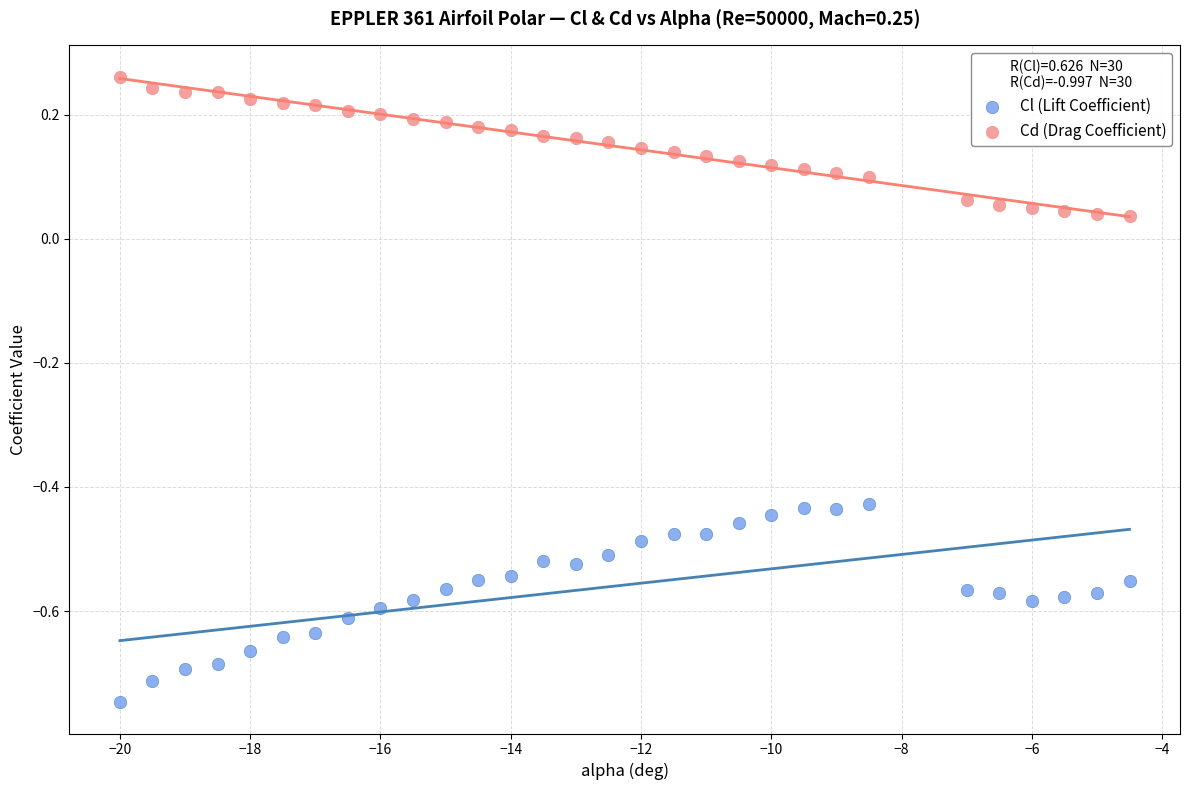

Which series has the largest Y range (max minus min)?

Cl (Lift Coefficient)